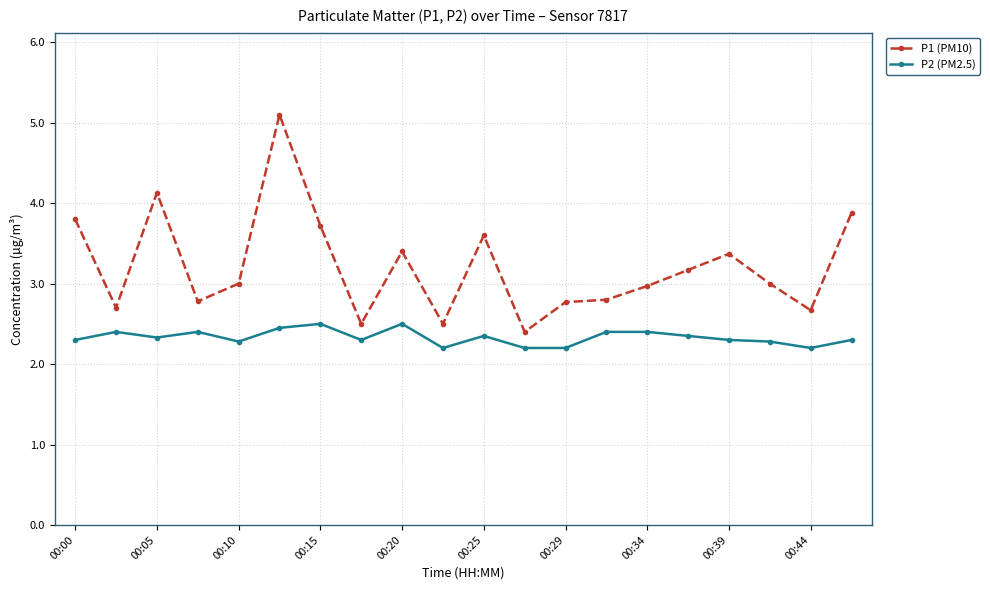

Which series has the widest spread of values?

P1 (PM10)